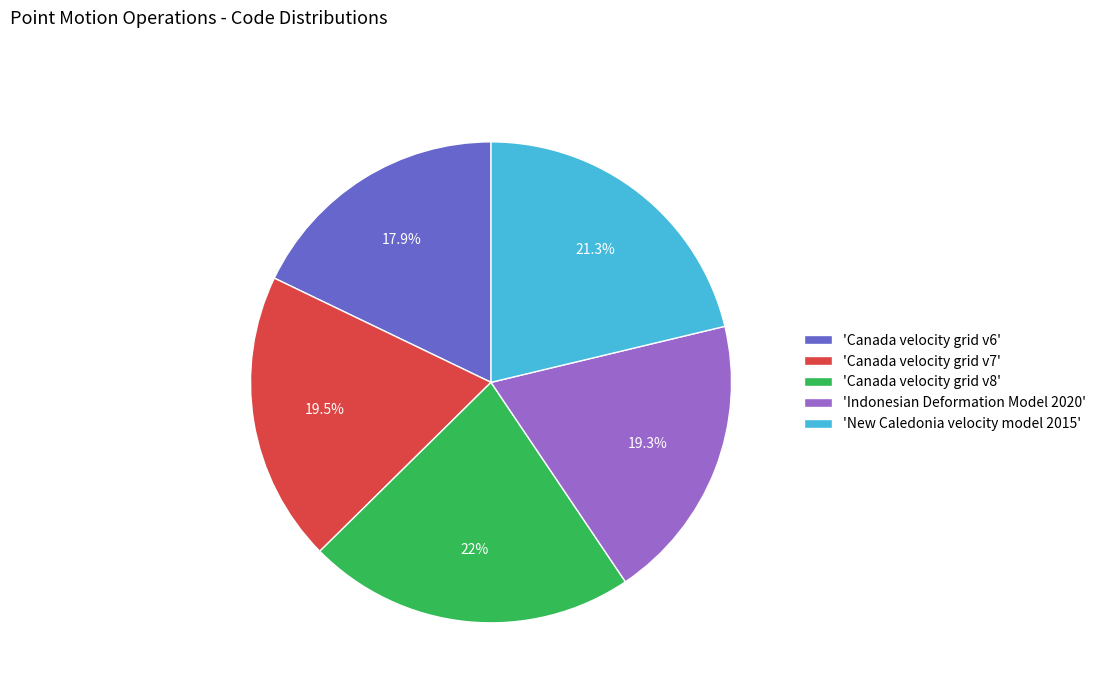

Which has a higher value, 'New Caledonia velocity model 2015' or 'Indonesian Deformation Model 2020'?

'New Caledonia velocity model 2015'